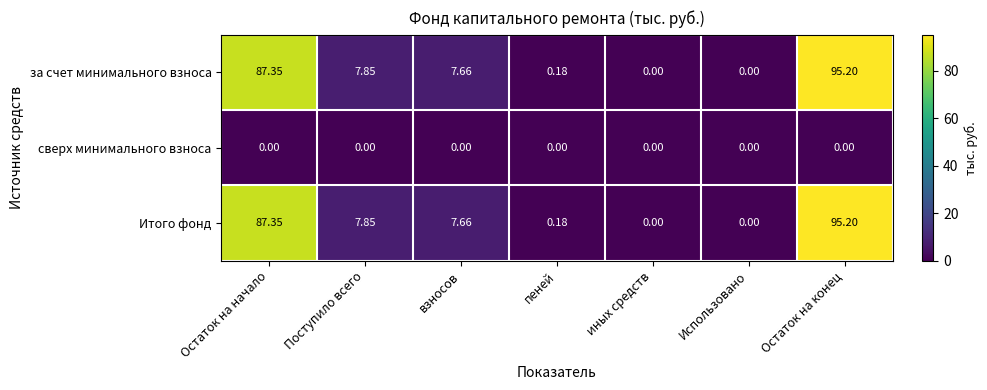

Is the value of Итого фонд at Остаток на конец greater than the value of сверх минимального взноса at Остаток на конец?

Yes